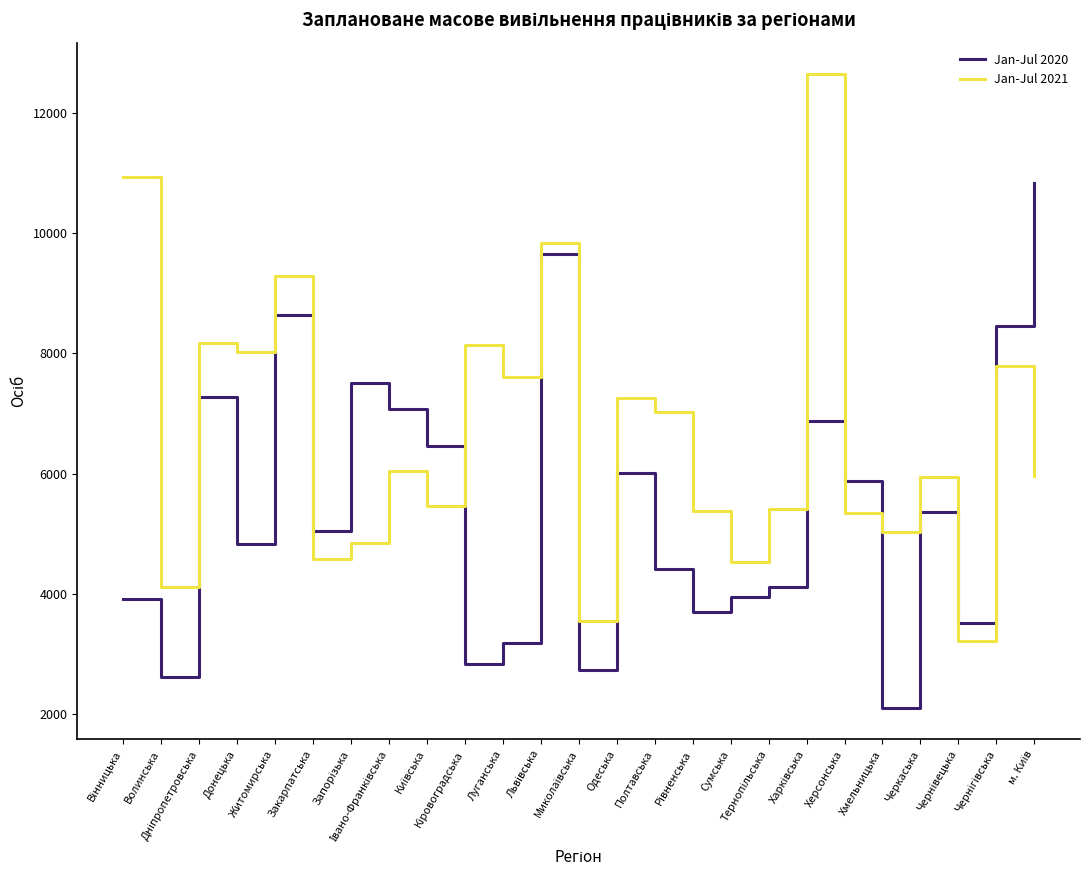

Rank the series by their average value, from lowest to highest.

Jan-Jul 2020, Jan-Jul 2021